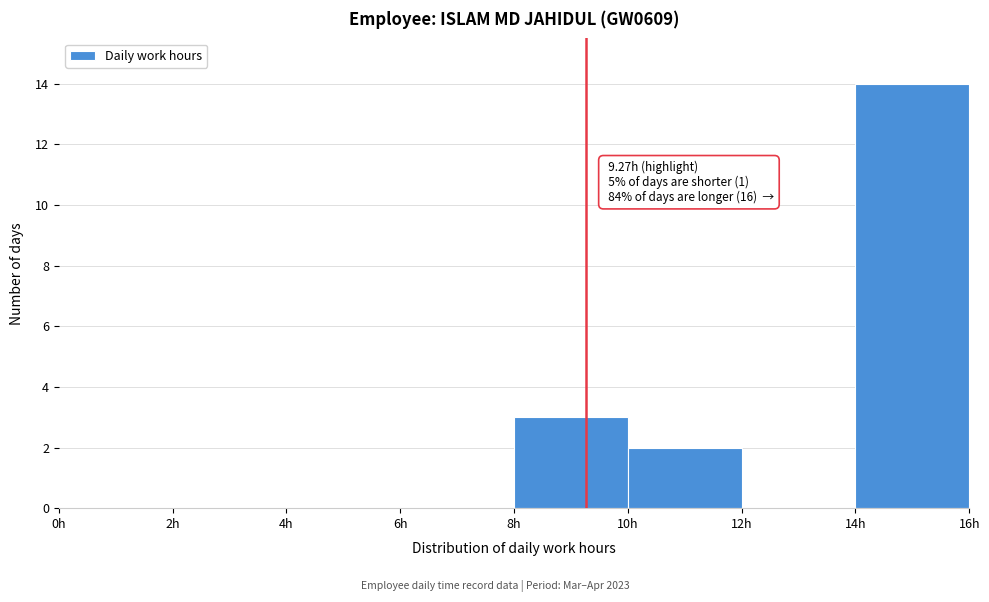

Which range on the x-axis has the tallest bar?

14 to 16